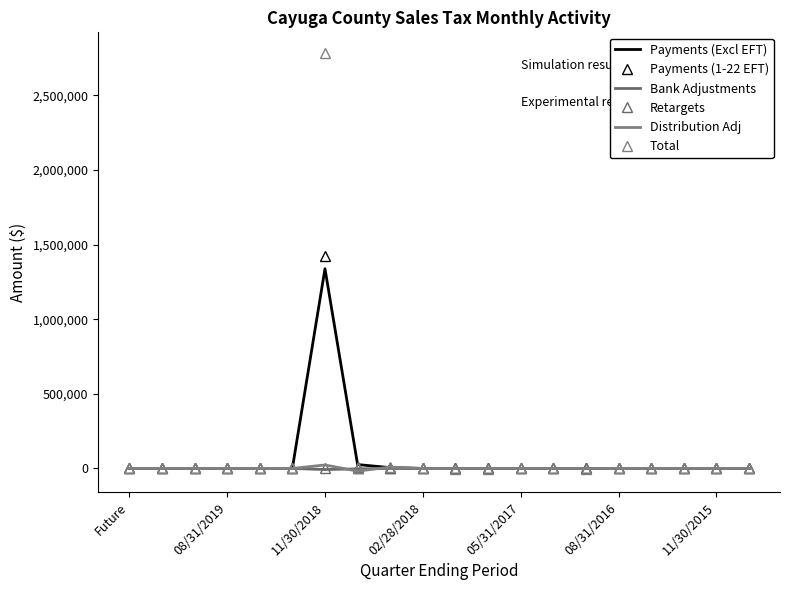

Reading right to left, what are all the values shown in this chart?

Payments (Excl EFT): 13.0	17.4	21.2	15.3	21.5	19.6	28.8	41.8	66.2	79.2	182.4	5560.6	26043.8	1338239.7	689.6	0.0	0.0	1.2	0.0	0.0
Payments (1-22 EFT): 0.0	0.0	0.0	0.0	0.0	0.0	0.0	0.0	0.0	0.0	0.0	0.0	55.1	1423096.6	0.0	0.0	0.0	0.0	0.0	0.0
Bank Adjustments: -0.1	-0.1	-0.2	0.0	-0.1	-0.1	-1.2	-0.2	-0.5	-0.7	-2.2	-0.8	-2904.4	-7171.7	-3.9	0.0	0.0	0.0	0.0	0.0
Retargets: 13.6	0.0	1.0	0.5	-4.6	1.1	0.4	-50.3	22.1	6.0	38.7	253.6	6805.8	2812.5	-25.4	0.0	-0.1	0.0	0.0	0.0
Distribution Adj: -7.8	-60.6	-49.0	-38.1	-45.2	-321.8	-7.2	50.4	-78.1	-341.0	-953.3	9688.3	-18046.0	23348.9	12.0	0.0	0.0	-1.1	0.0	0.0
Total: -76.0	-258.2	-53.5	-230.9	-283.4	-488.2	-13.1	-194.6	-886.1	-900.6	540.9	12753.9	4491.4	2782177.6	671.3	0.0	-0.1	0.1	0.5	0.0